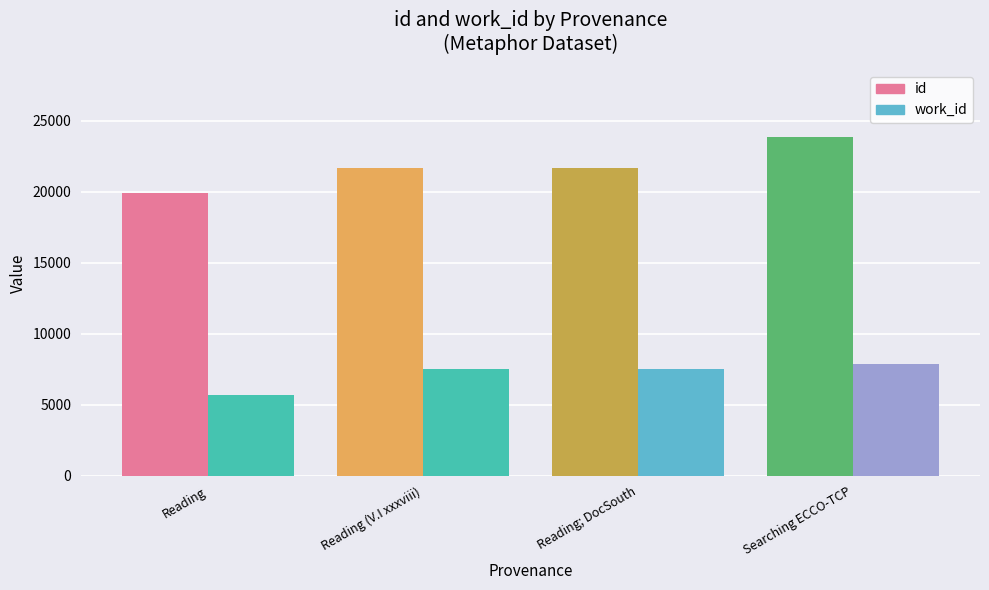

How many bars are there in each group?

8